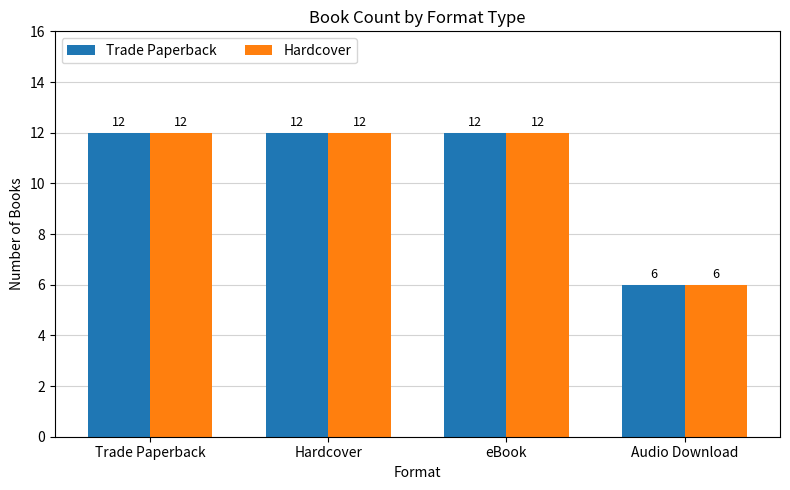

What are all the series names shown in the legend?

Trade Paperback, Hardcover